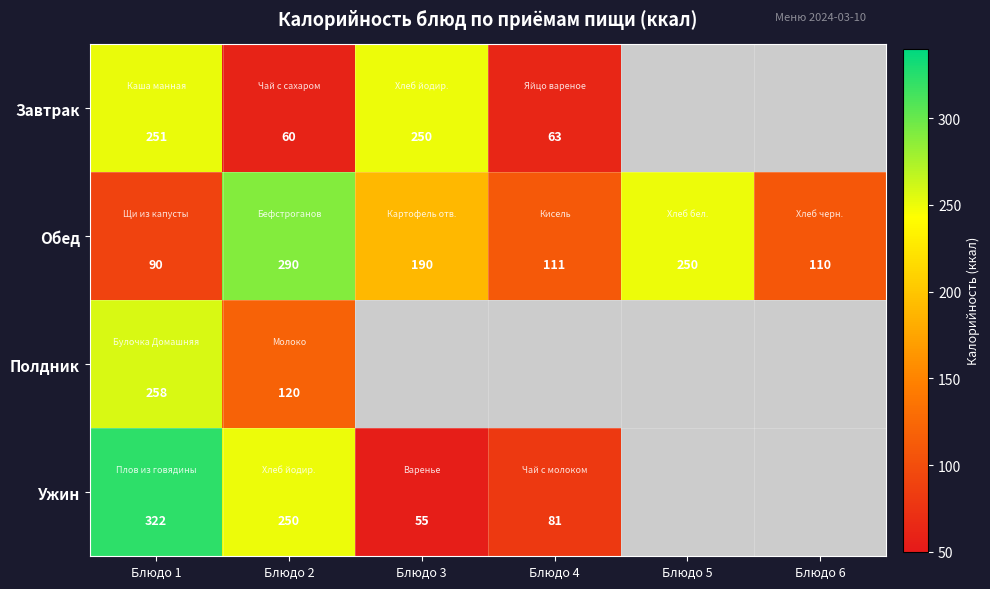

Is the value of Ужин at Блюдо 2 greater than the value of Обед at Блюдо 2?

No